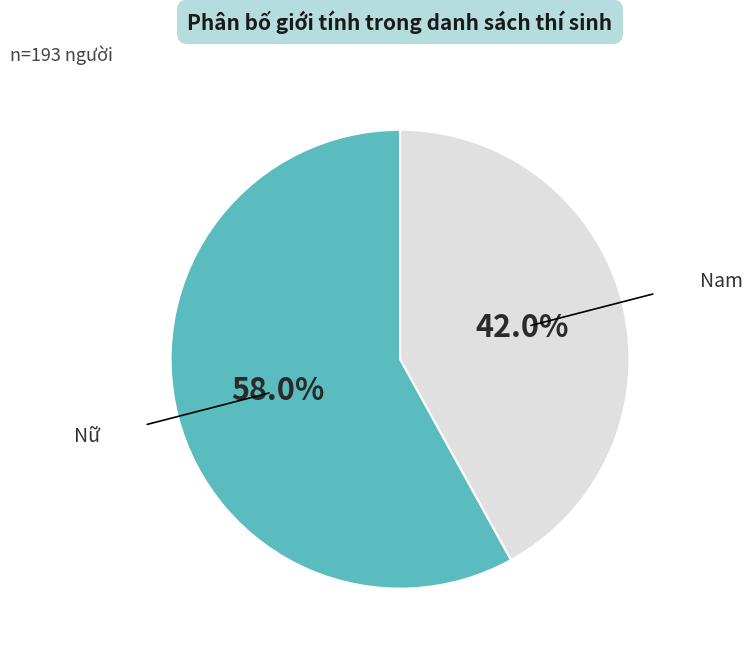

Does any single category account for the majority?

Yes